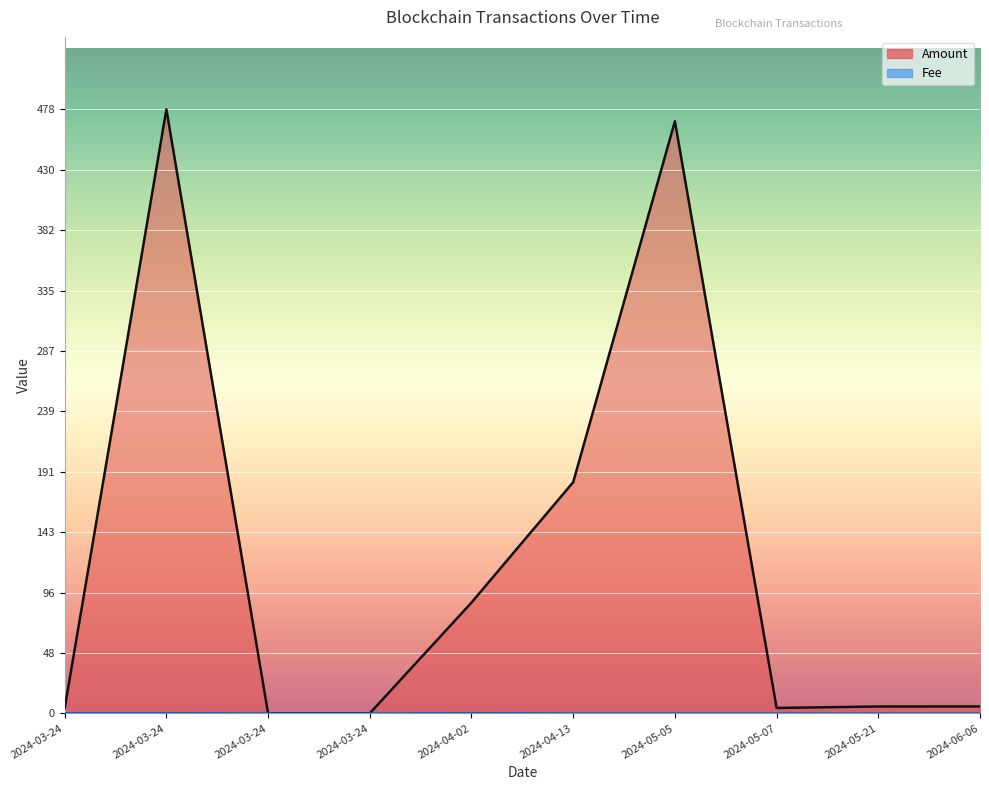

Which series has the widest spread of values?

Amount